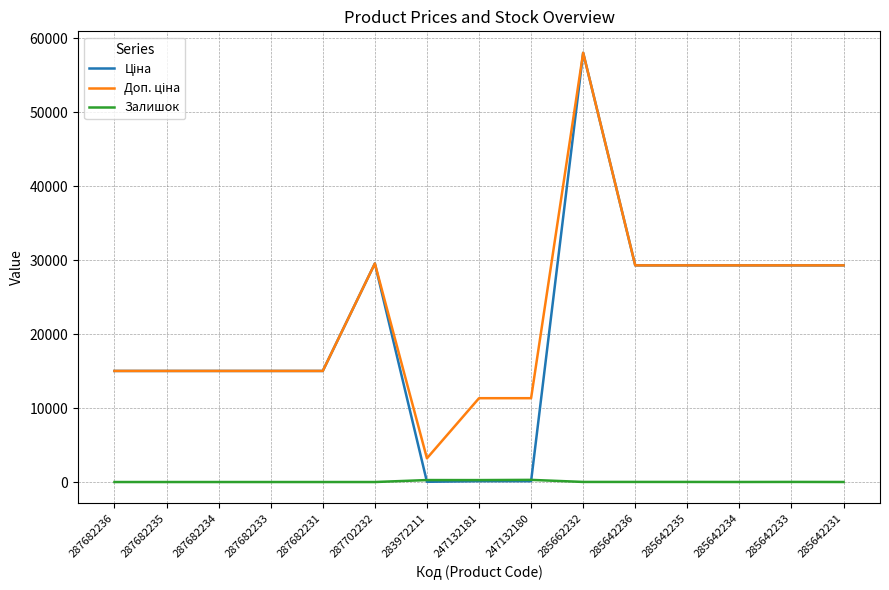

What is the difference between the highest and lowest values at 287702232?

29548.9